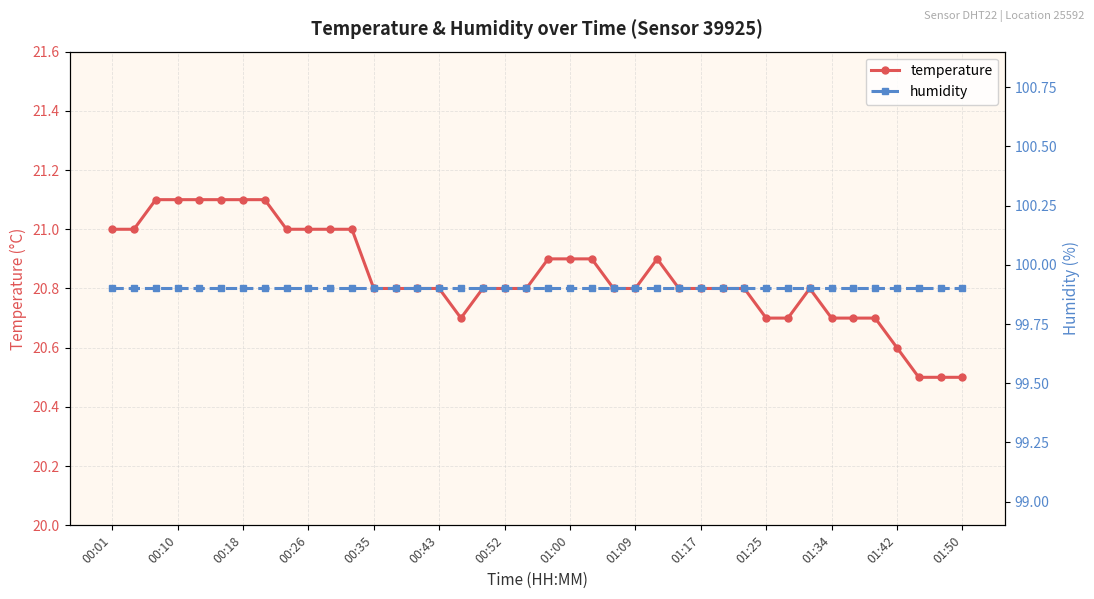

Read the humidity value at 22.

99.9